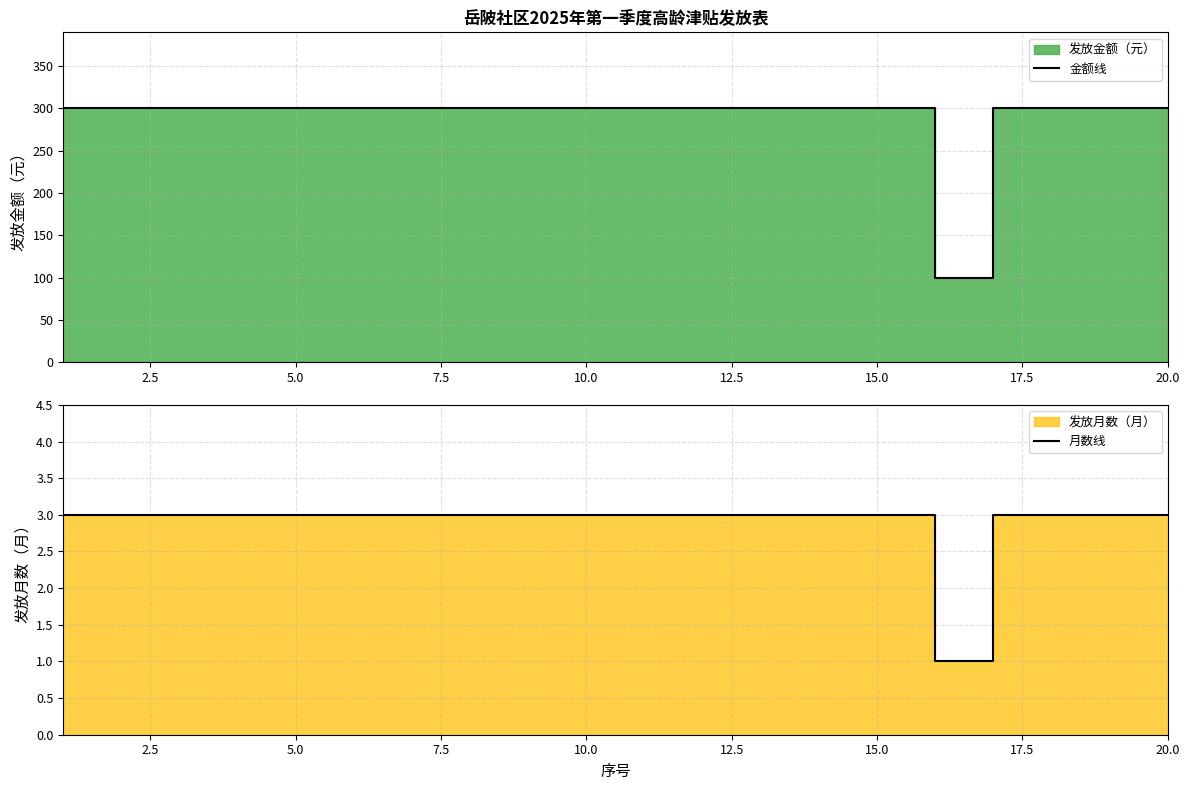

What value does the 月数线 series have at 5.0?

3